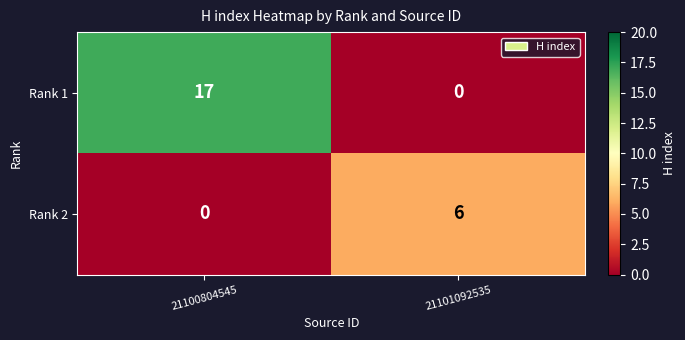

The value of Rank 2 at 21101092535 is 1. True or false?

False